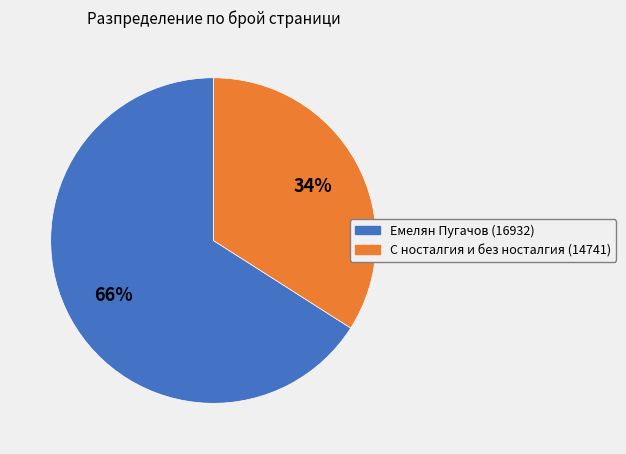

How many slices are in this pie chart?

2